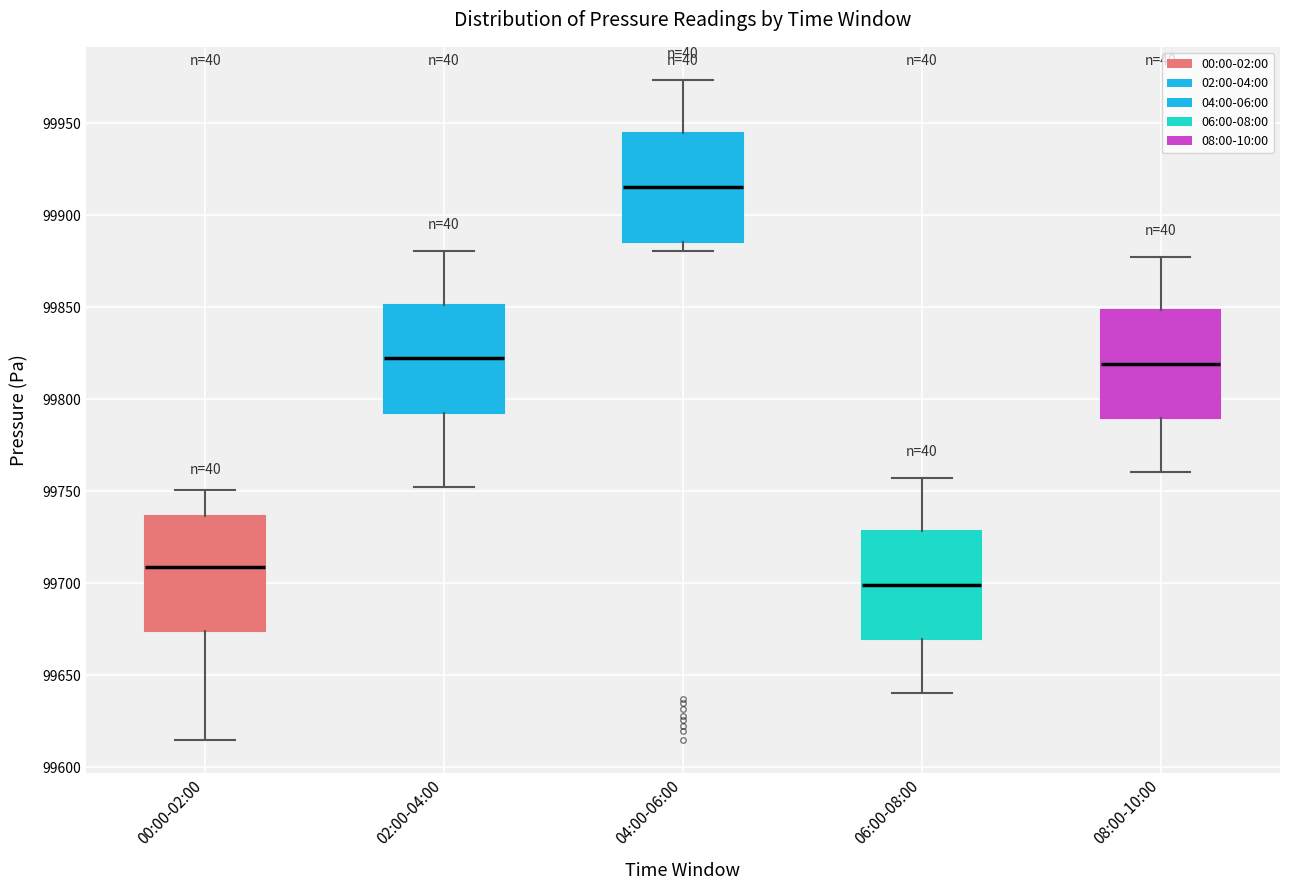

Reading left to right, read every box against the y-axis: the position of its median line, the range the box covers, and the ends of its whiskers. The values are not printed on the chart, so give them approximately, as read against the axis.

00:00-02:00: median 99710, box 99675 to 99735, whiskers 99615 to 99750
02:00-04:00: median 99820, box 99795 to 99850, whiskers 99750 to 99880
04:00-06:00: median 99915, box 99885 to 99945, whiskers 99880 to 99975
06:00-08:00: median 99700, box 99670 to 99730, whiskers 99640 to 99755
08:00-10:00: median 99820, box 99790 to 99850, whiskers 99760 to 99875